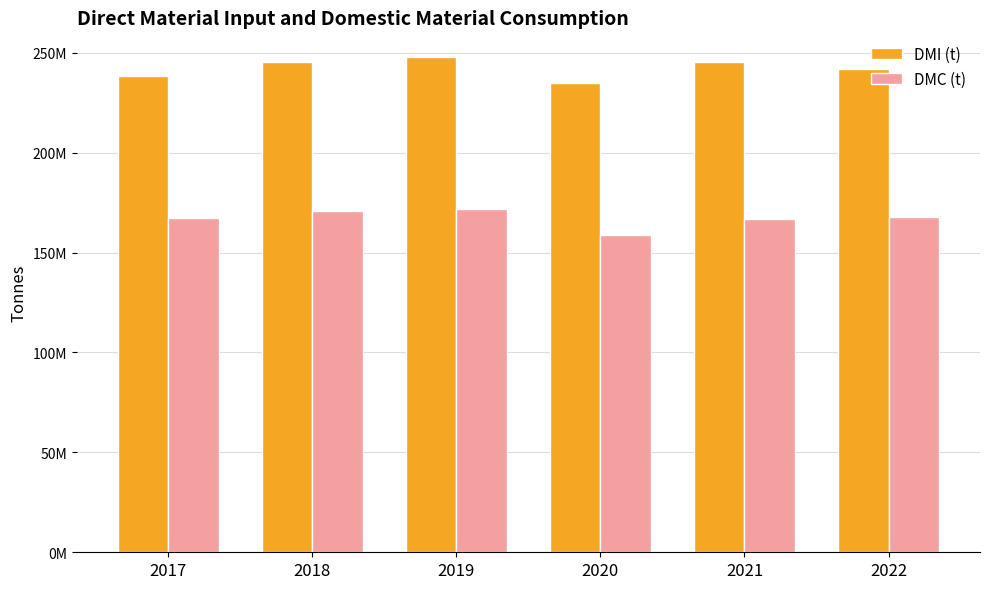

What are all the series names shown in the legend?

DMI (t), DMC (t)